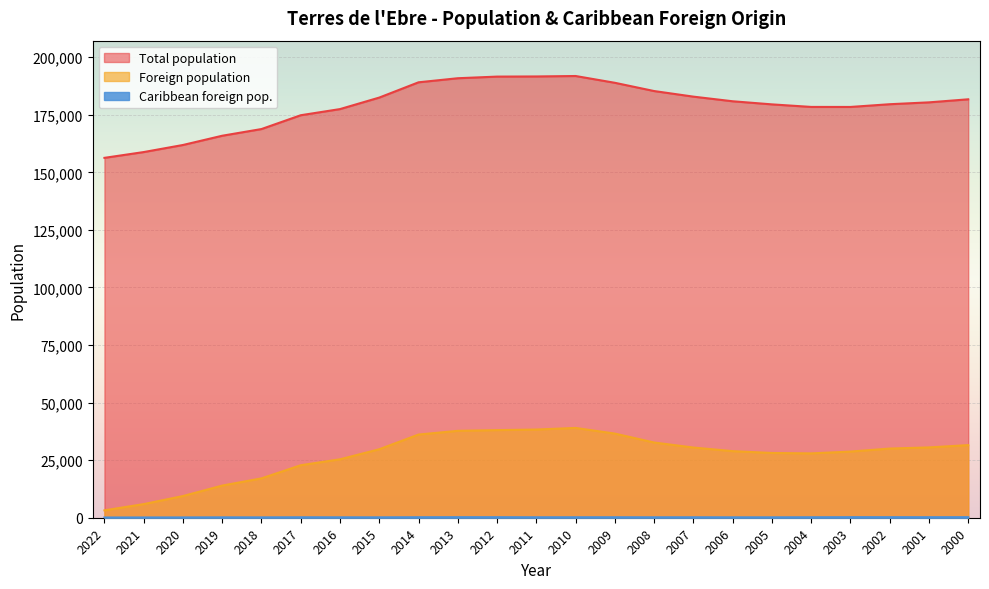

Rank the categories by Total population value from highest to lowest.

2010, 2011, 2012, 2013, 2014, 2009, 2008, 2007, 2015, 2000, 2006, 2001, 2002, 2005, 2004, 2003, 2016, 2017, 2018, 2019, 2020, 2021, 2022